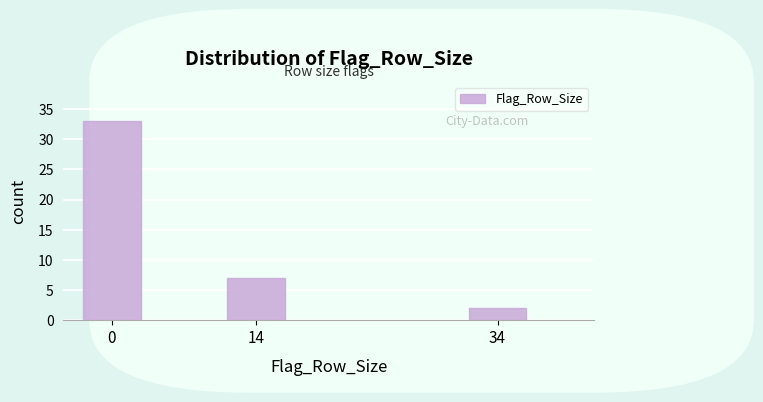

Reading right to left, transcribe all the data shown in this chart.

2	7	33